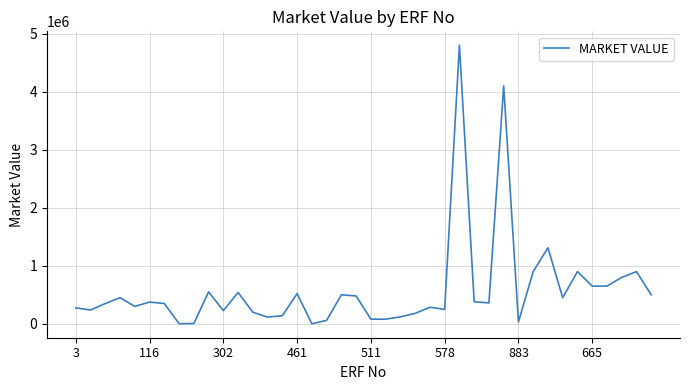

What is the greatest value displayed?

4800000